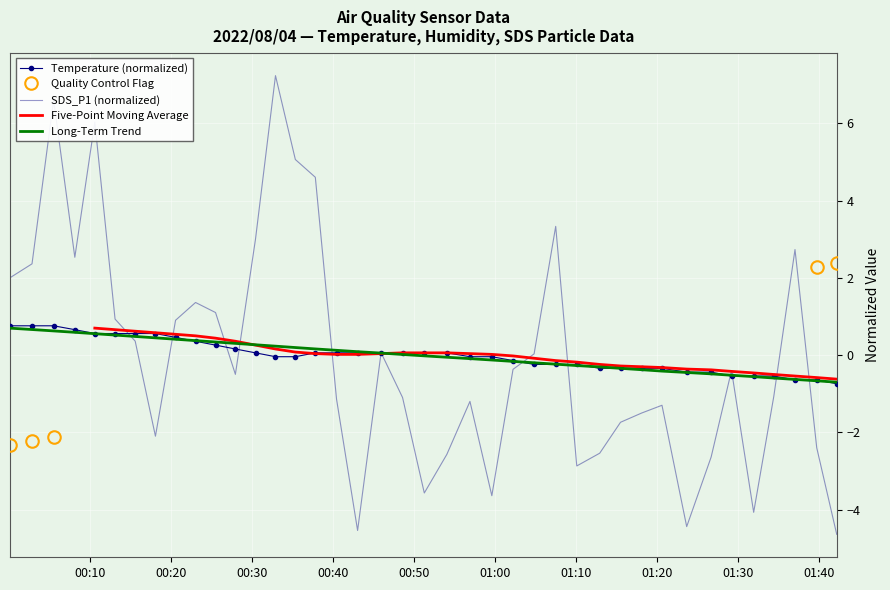

What is the highest value of the Long-Term Trend series?

0.7